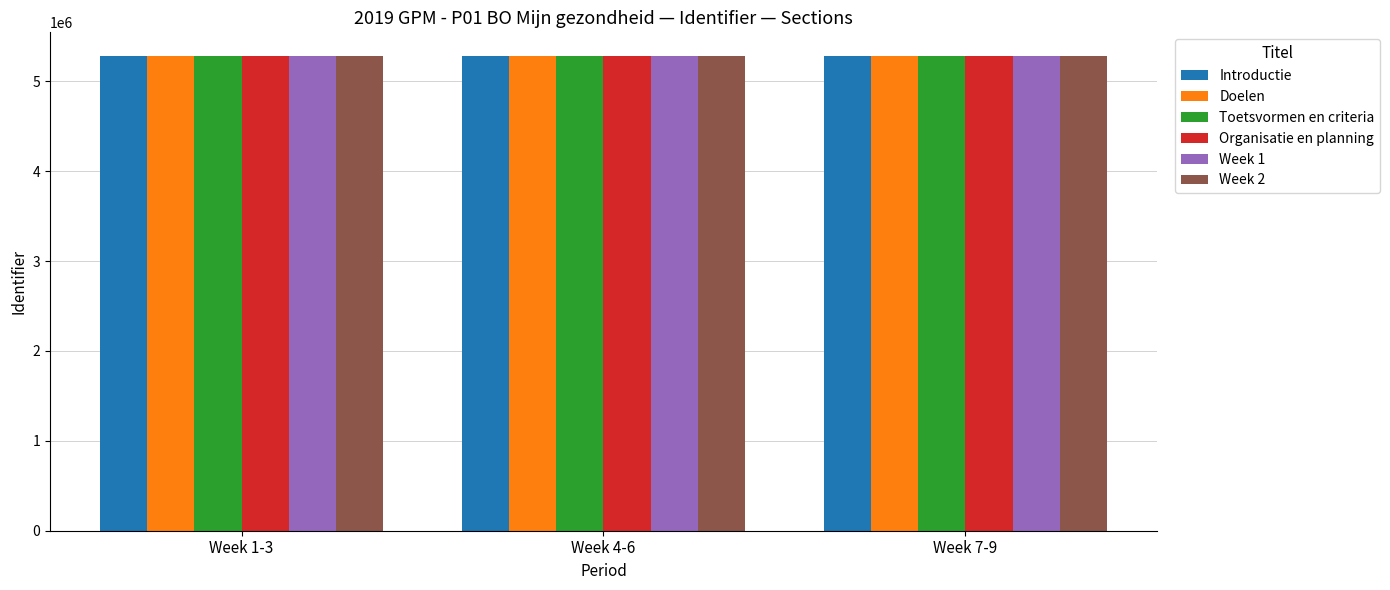

Reading left to right, what are all the values shown in this chart?

Introductie: 5281601	5281601	5281601
Doelen: 5281603	5281603	5281603
Toetsvormen en criteria: 5281605	5281605	5281605
Organisatie en planning: 5281607	5281607	5281607
Week 1: 5281608	5281608	5281608
Week 2: 5281610	5281610	5281610